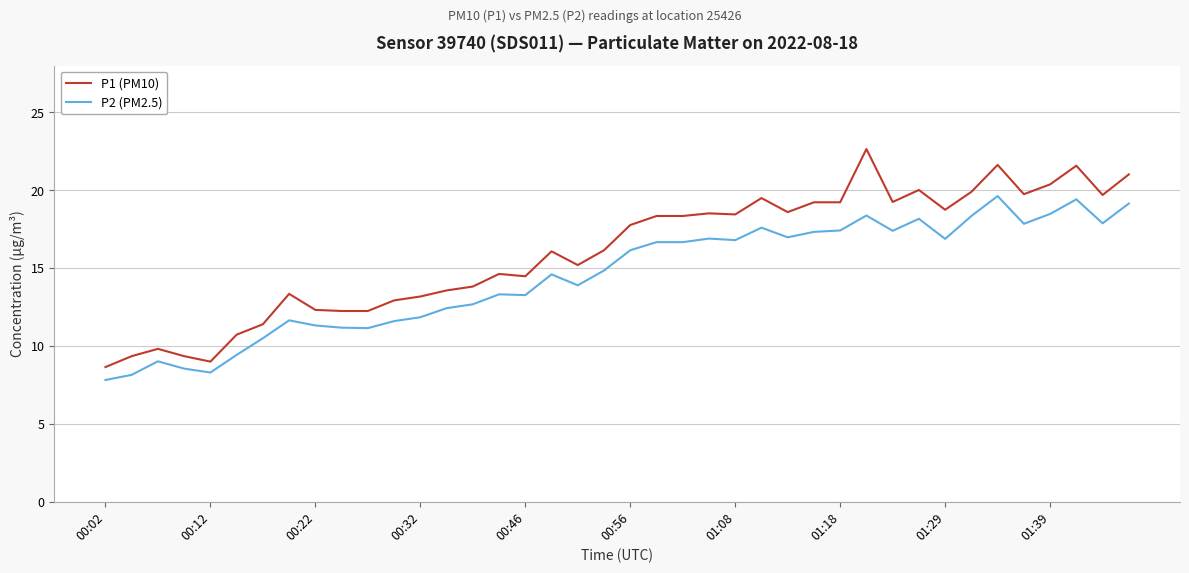

Which series has the largest total across all categories?

P1 (PM10)